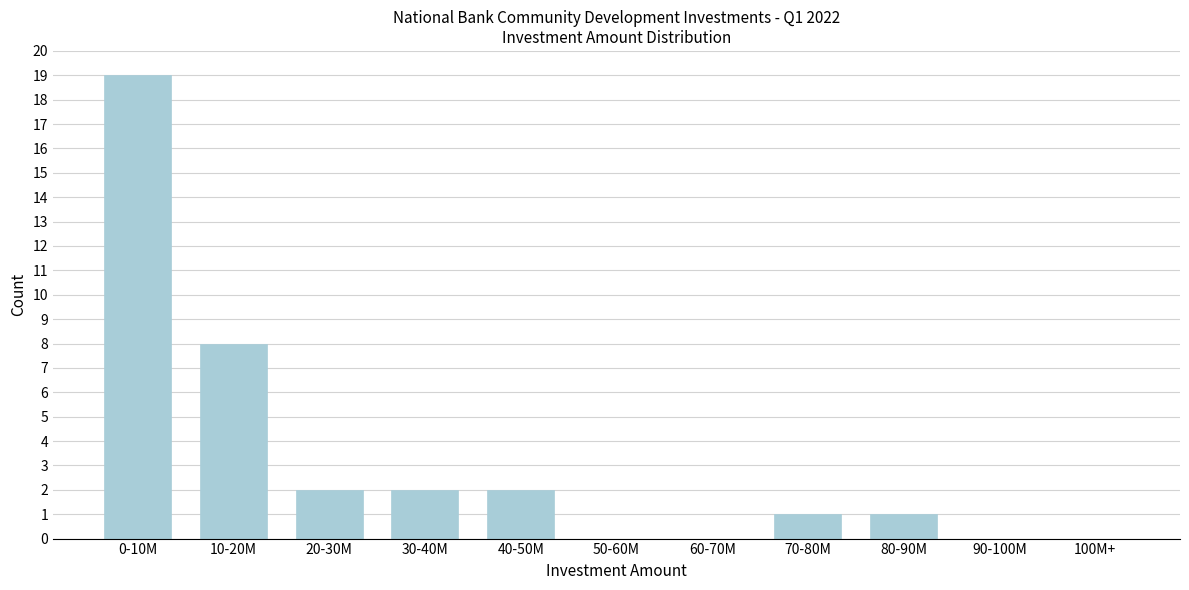

Reading right to left, what are all the values shown in this chart?

100M+=0	90-100M=0	80-90M=1	70-80M=1	60-70M=0	50-60M=0	40-50M=2	30-40M=2	20-30M=2	10-20M=8	0-10M=19